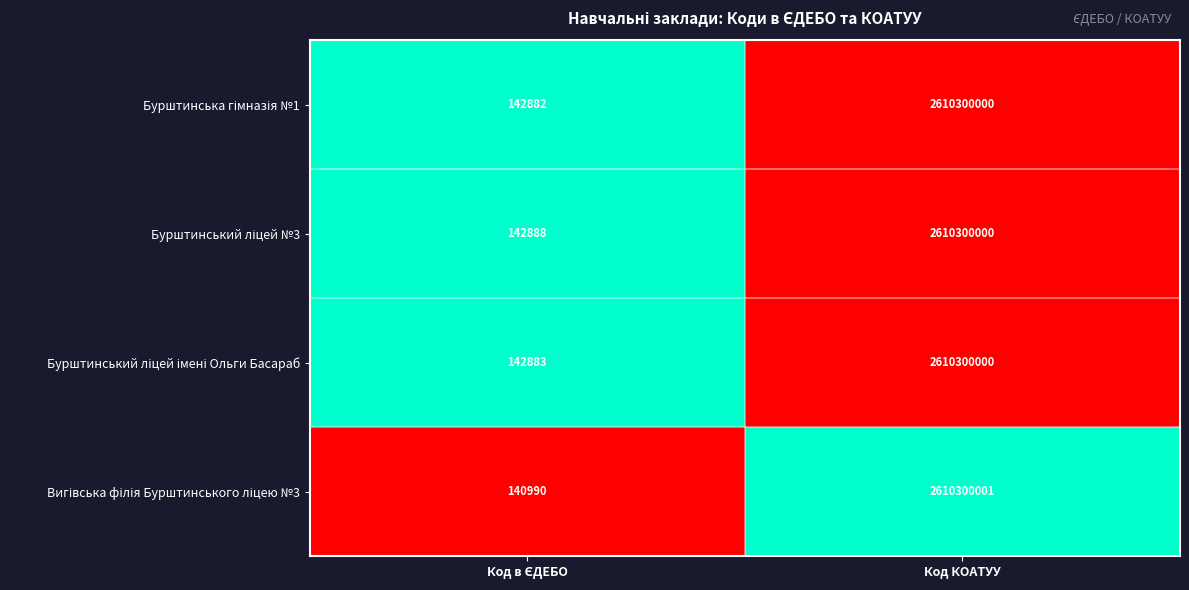

At which category is the sum across all series the highest?

Код КОАТУУ